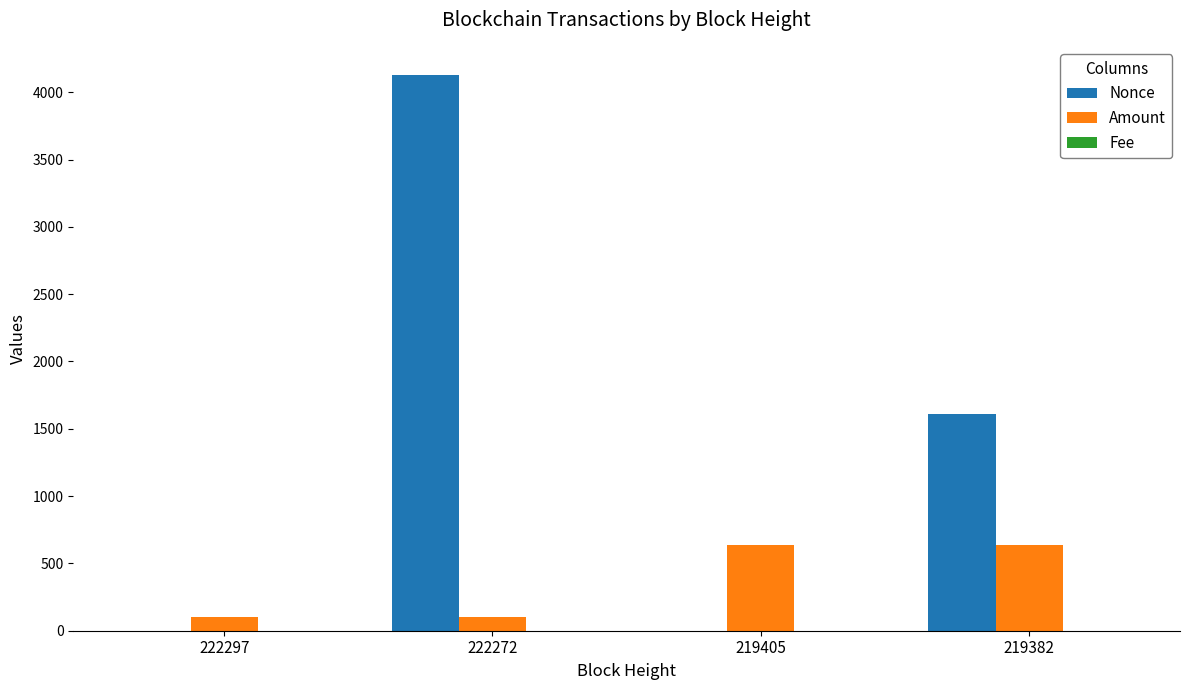

Between 222272 and 219405, which series saw the biggest shift?

Nonce